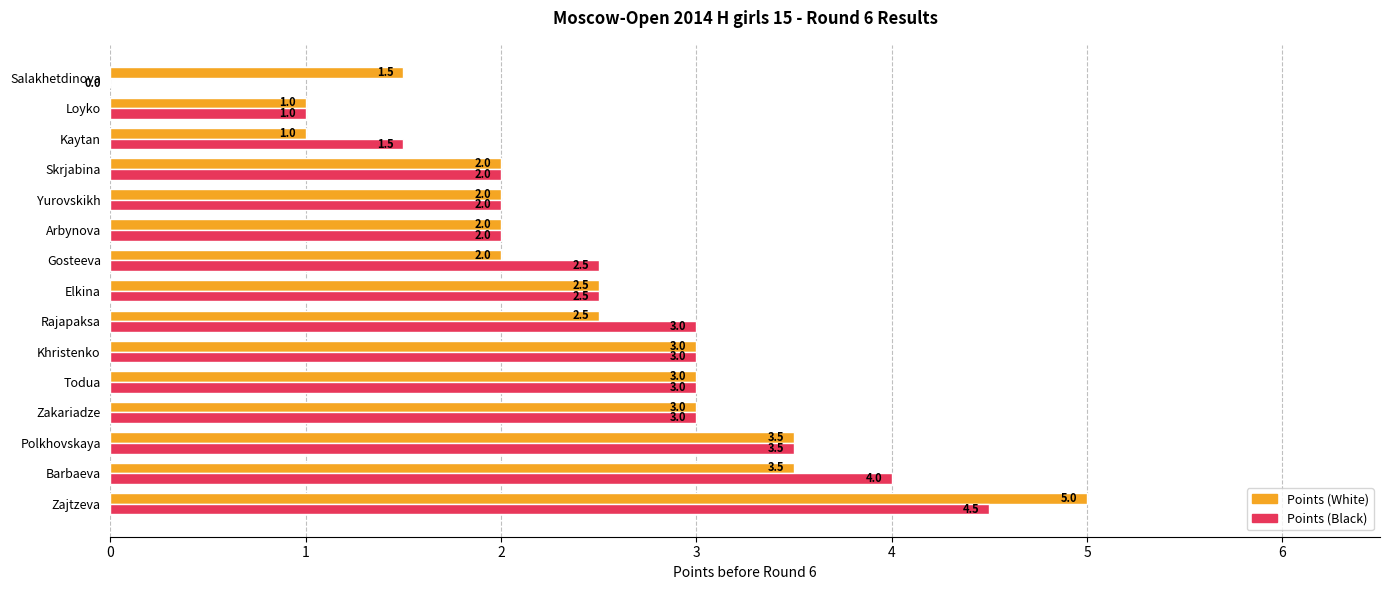

What is the greatest value displayed?

5.0